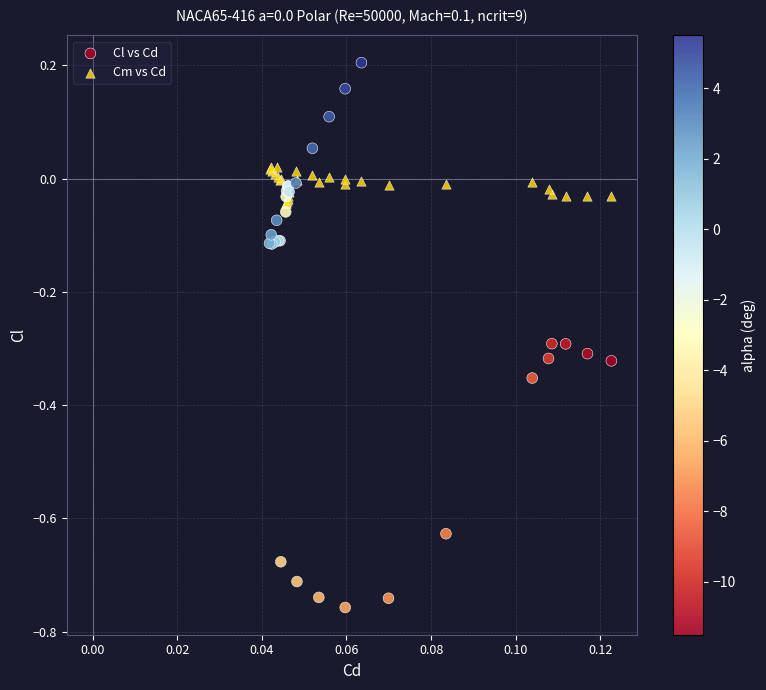

Which series reaches the maximum Y coordinate?

Cl vs Cd